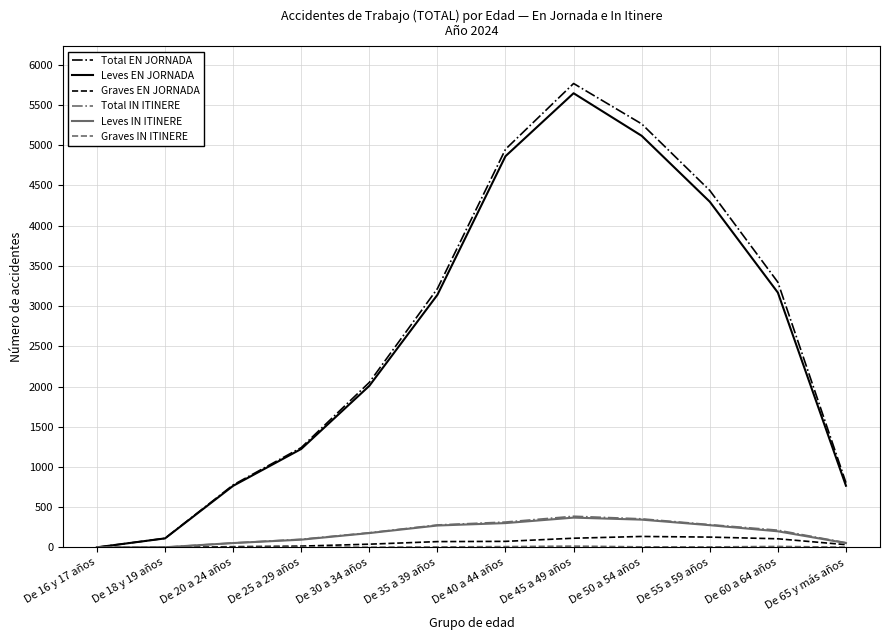

Is this an area chart (filled region under the line)?

No